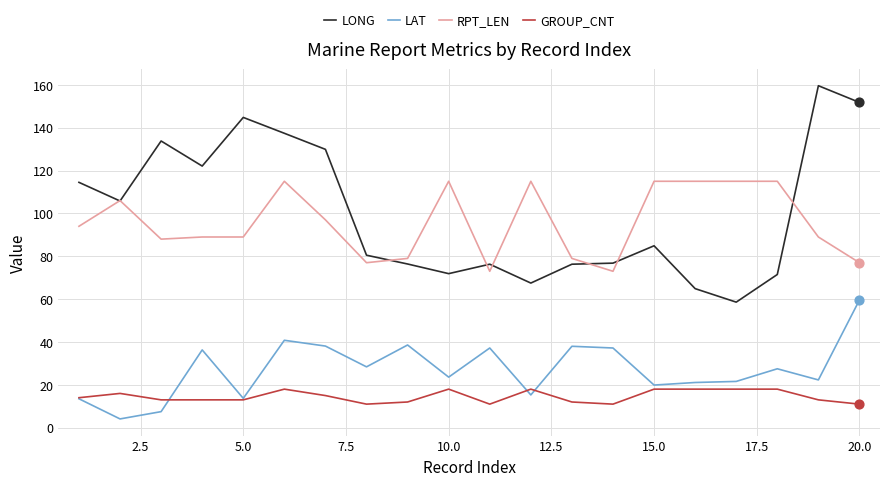

True or false: GROUP_CNT and LONG cross at least once.

False